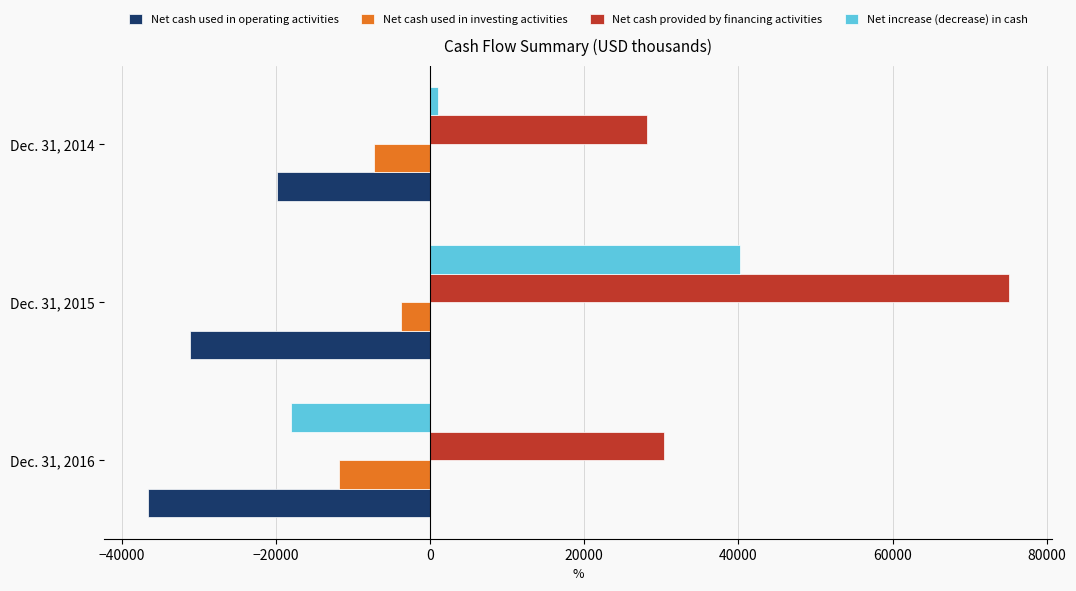

How many series are shown in this chart?

4